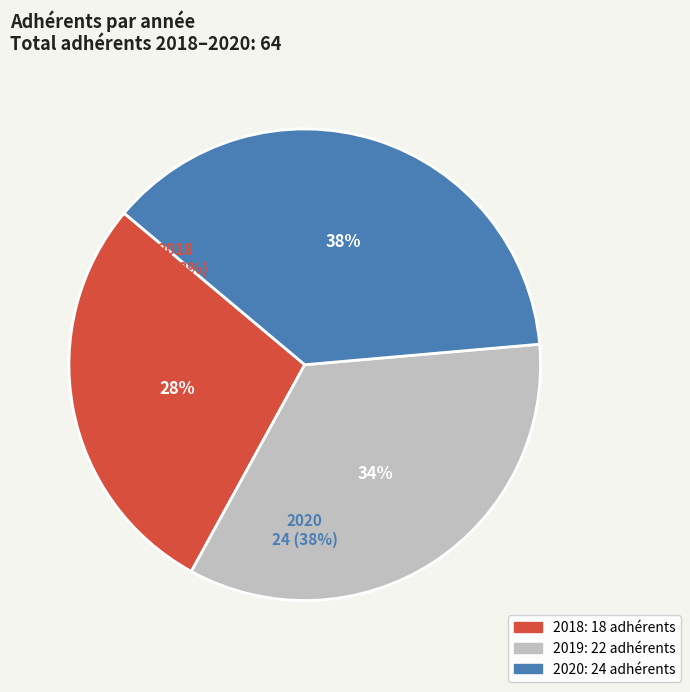

How much of the chart is everything except 2018?

71.9%